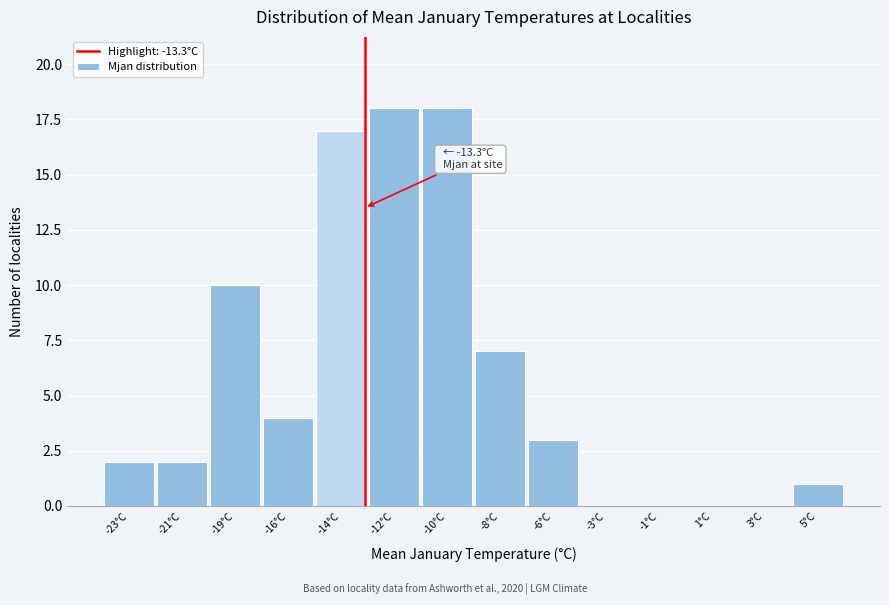

Reading left to right, list all the values displayed in this chart.

-23°C=2	-21°C=2	-19°C=10	-16°C=4	-14°C=17	-12°C=18	-10°C=18	-8°C=7	-6°C=3	-3°C=0	-1°C=0	1°C=0	3°C=0	5°C=1